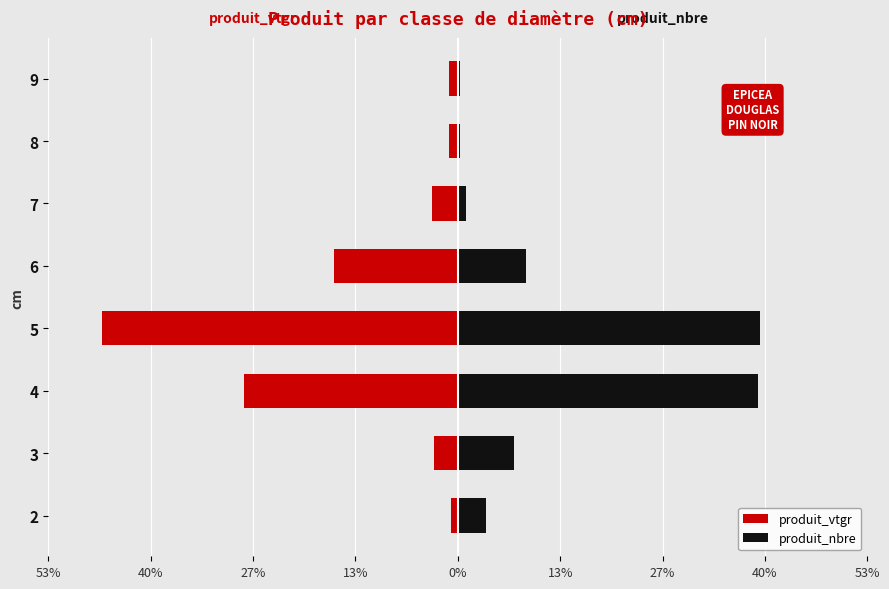

True or false: produit_vtgr has a value of -3.1 at 3.

True